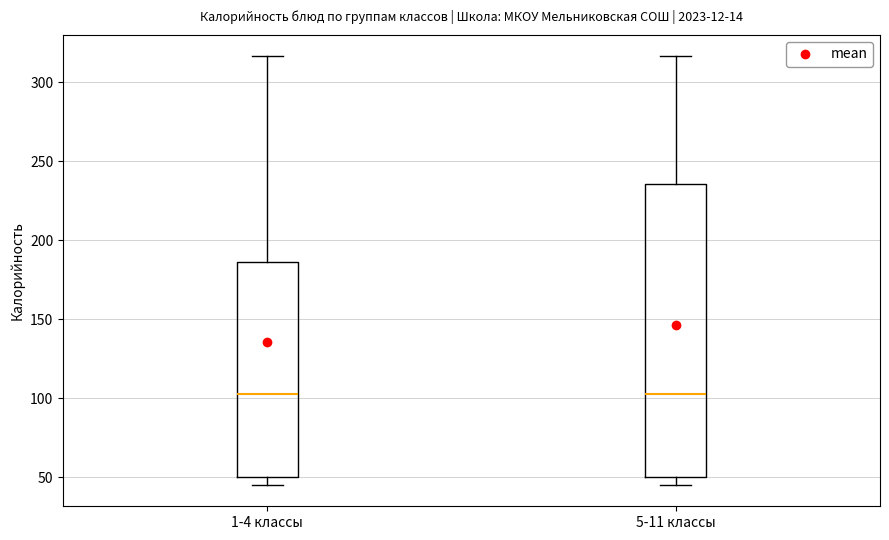

Reading left to right, read every box against the y-axis: the position of its median line, the range the box covers, and the ends of its whiskers. The values are not printed on the chart, so give them approximately, as read against the axis.

1-4 классы: median 100, box 50 to 185, whiskers 45 to 315
5-11 классы: median 100, box 50 to 235, whiskers 45 to 315